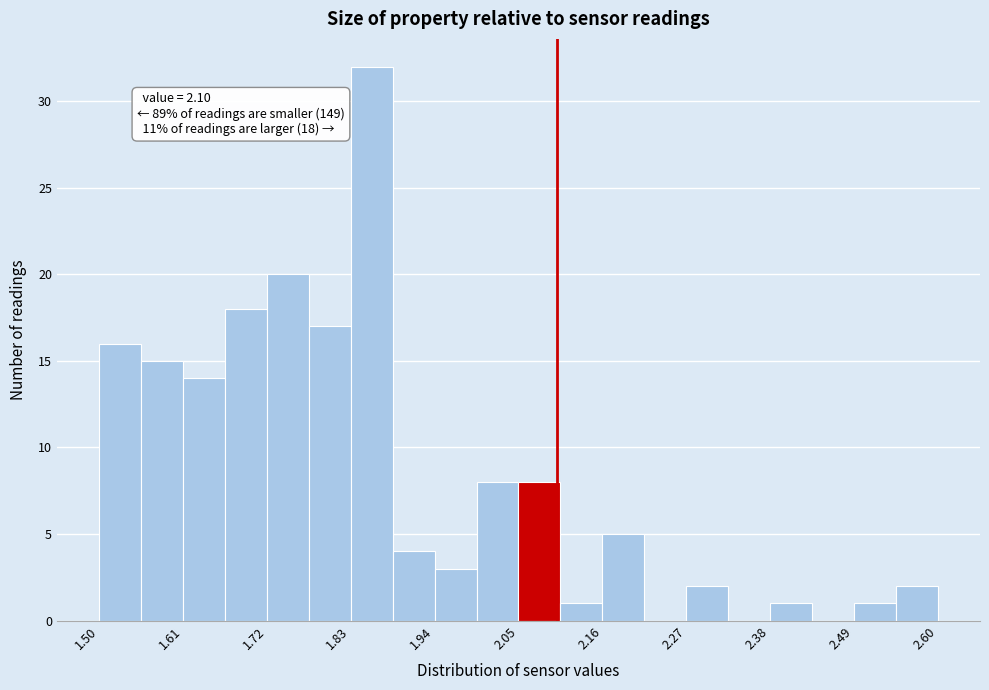

Around what value on the x-axis is the tallest bar? Give the approximate position of its centre, as read against the axis.

1.86